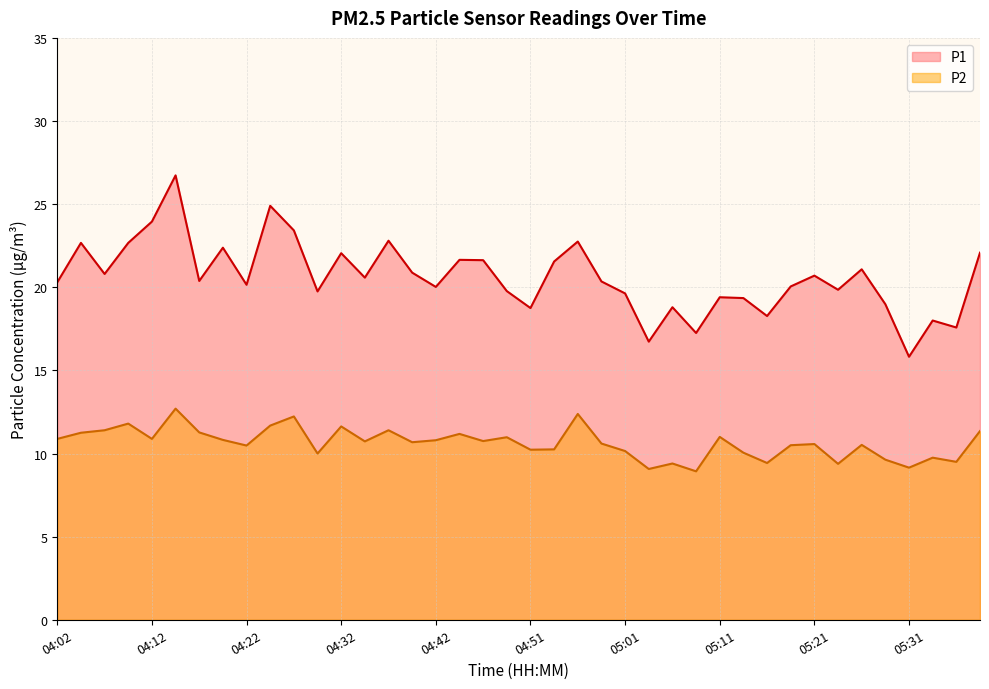

Reading left to right, list all the values displayed in this chart.

P1: 04:02=20.3	04:05=22.7	04:07=20.8	04:10=22.7	04:12=23.9	04:15=26.7	04:17=20.4	04:20=22.4	04:22=20.1	04:24=24.9	04:27=23.4	04:29=19.8	04:32=22.1	04:34=20.6	04:37=22.8	04:39=20.9	04:42=20.0	04:44=21.6	04:46=21.6	04:49=19.8	04:51=18.8	04:54=21.6	04:56=22.8	04:59=20.4	05:01=19.6	05:04=16.7	05:06=18.8	05:09=17.2	05:11=19.4	05:13=19.4	05:16=18.3	05:18=20.1	05:21=20.7	05:23=19.9	05:26=21.1	05:28=19.0	05:31=15.8	05:33=18.0	05:36=17.6	05:38=22.1
P2: 04:02=10.9	04:05=11.2	04:07=11.4	04:10=11.8	04:12=10.9	04:15=12.7	04:17=11.3	04:20=10.8	04:22=10.5	04:24=11.7	04:27=12.2	04:29=10.0	04:32=11.6	04:34=10.7	04:37=11.4	04:39=10.7	04:42=10.8	04:44=11.2	04:46=10.8	04:49=11.0	04:51=10.2	04:54=10.2	04:56=12.4	04:59=10.6	05:01=10.2	05:04=9.1	05:06=9.4	05:09=8.9	05:11=11.0	05:13=10.1	05:16=9.4	05:18=10.5	05:21=10.6	05:23=9.4	05:26=10.5	05:28=9.6	05:31=9.2	05:33=9.8	05:36=9.5	05:38=11.3